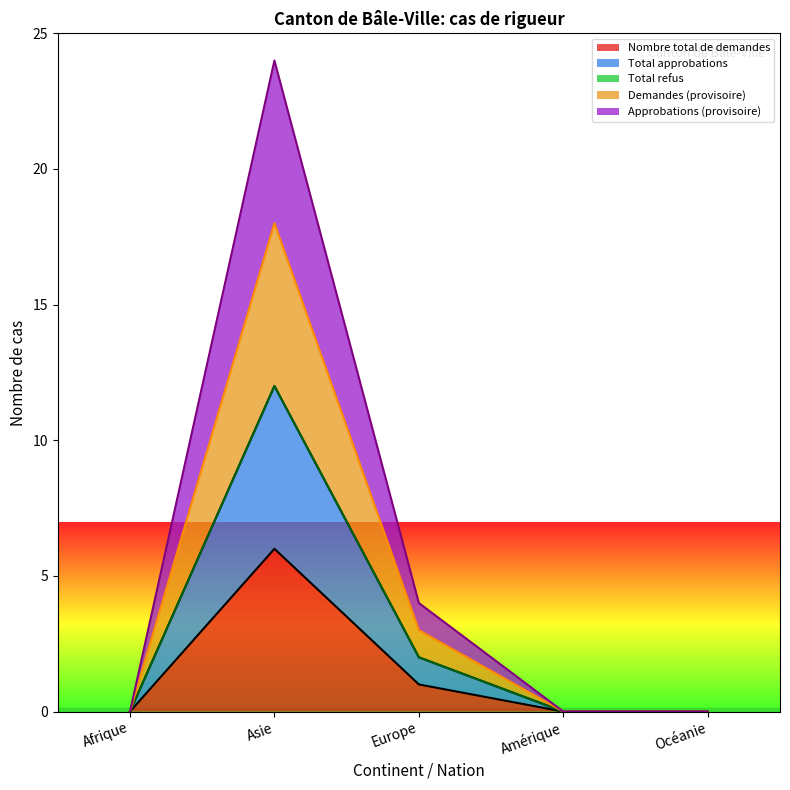

How many Total approbations values are between 0 and 2?

4